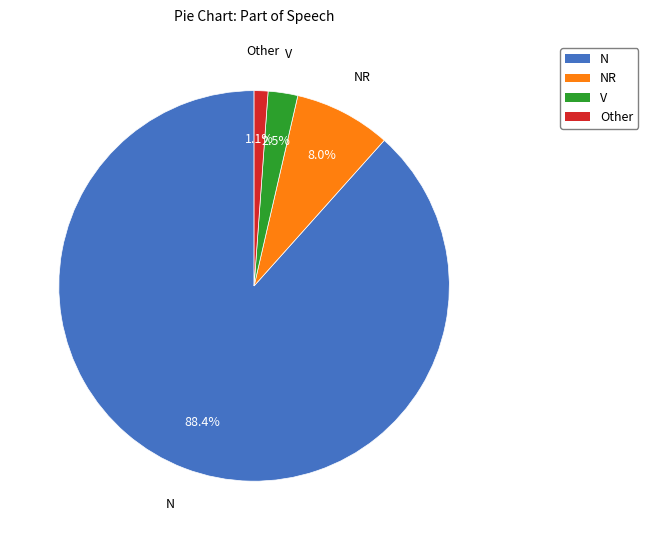

Is there any slice that represents more than half of the pie?

Yes